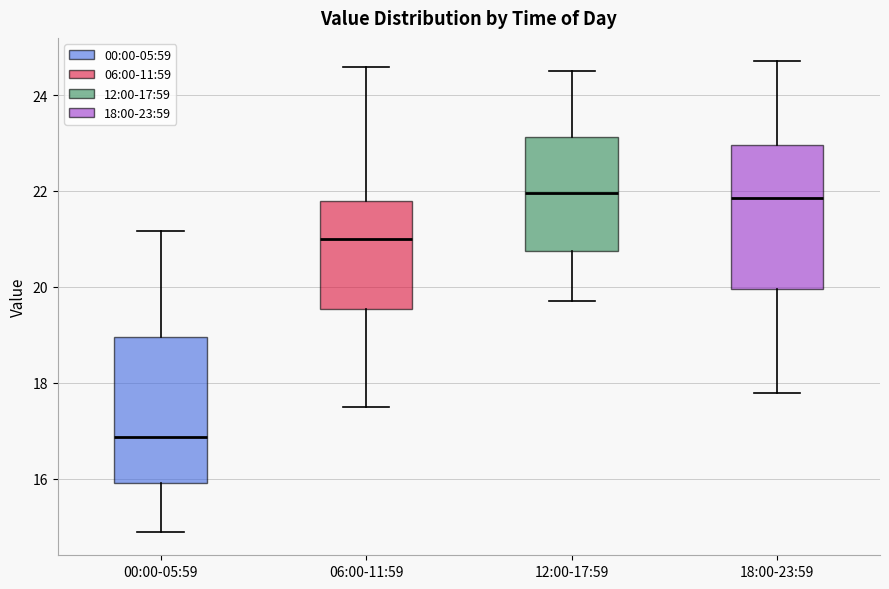

Reading left to right, transcribe this box plot: for each box, give where its median line is, the range the box spans, and where its two whiskers end, as read against the y-axis. The values are not printed on the chart, so give them approximately, as read against the axis.

00:00-05:59: median 16.8, box 16.0 to 19.0, whiskers 15.0 to 21.2
06:00-11:59: median 21.0, box 19.6 to 21.8, whiskers 17.6 to 24.6
12:00-17:59: median 22.0, box 20.8 to 23.2, whiskers 19.8 to 24.6
18:00-23:59: median 21.8, box 20.0 to 23.0, whiskers 17.8 to 24.8